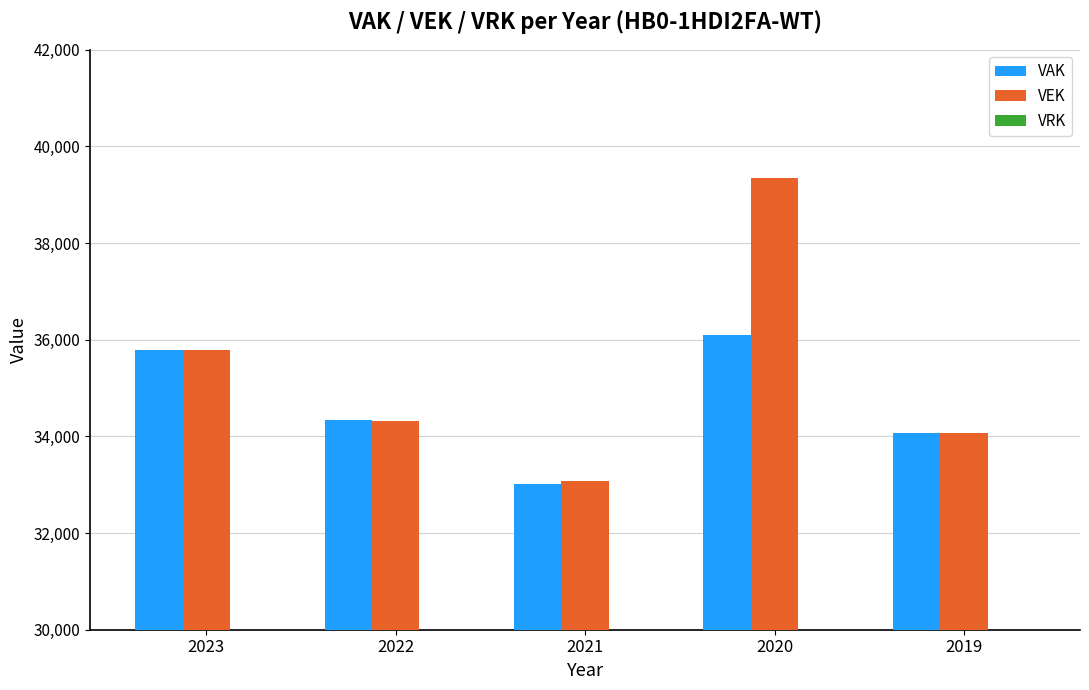

Between 2022 and 2020, which series saw the biggest shift?

VEK